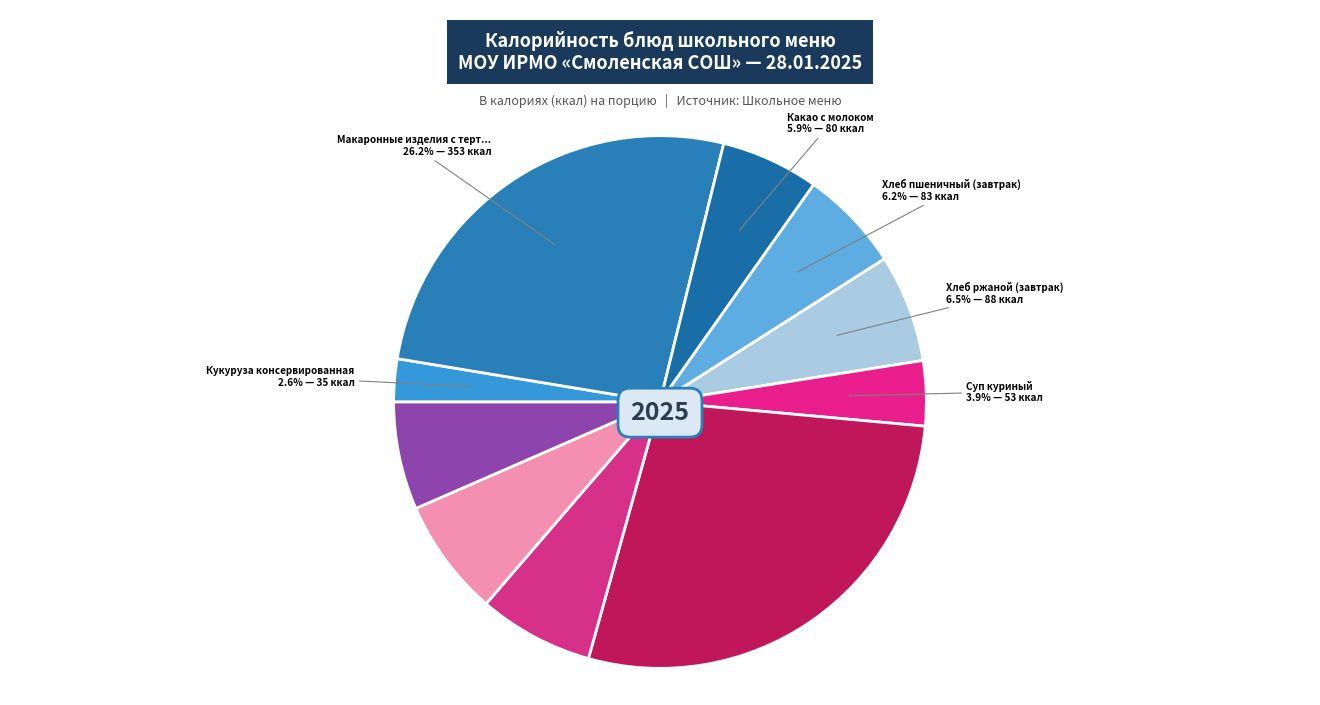

Rank the categories by value from lowest to highest.

Кукуруза консервированная, Суп куриный, Какао с молоком, Хлеб пшеничный (завтрак), Хлеб ржаной (завтрак), Хлеб ржаной (обед), Напиток из смородины, Хлеб пшеничный (обед), Макаронные изделия с тертым сыром, Жаркое по домашнему